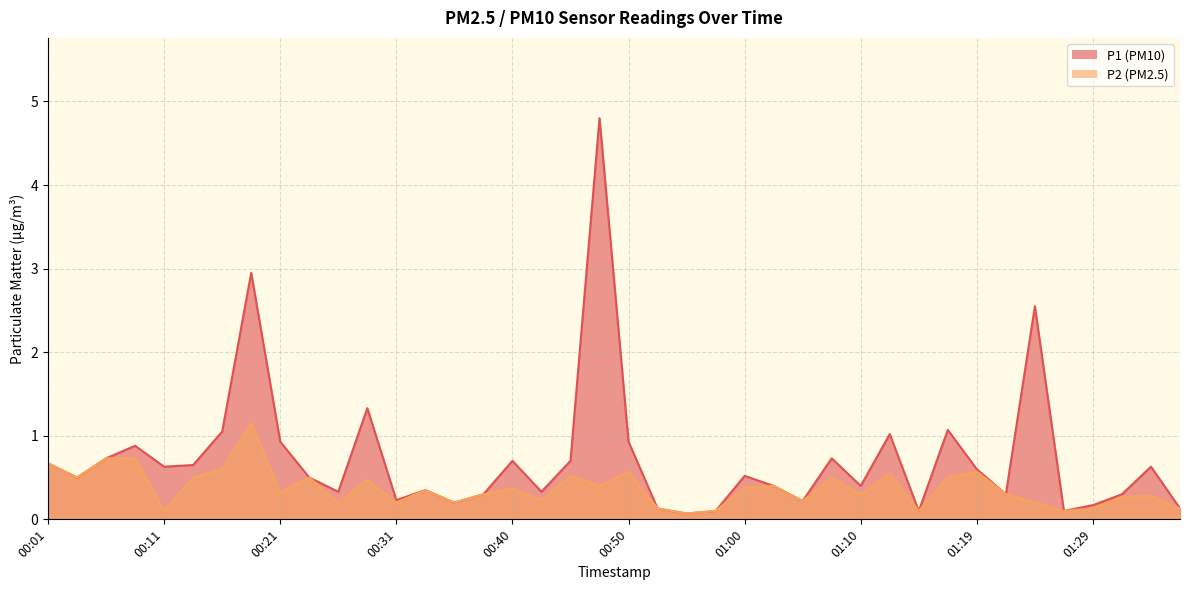

List the labels in order of P1 value, largest first.

00:48, 00:19, 01:24, 00:28, 01:17, 00:16, 01:12, 00:21, 00:50, 00:09, 00:06, 01:07, 00:40, 00:45, 00:01, 00:14, 00:11, 01:34, 01:19, 01:00, 00:04, 00:23, 01:02, 01:10, 00:33, 00:26, 00:43, 00:38, 01:22, 01:31, 00:31, 01:05, 00:36, 01:29, 00:53, 01:36, 00:57, 01:14, 01:27, 00:55